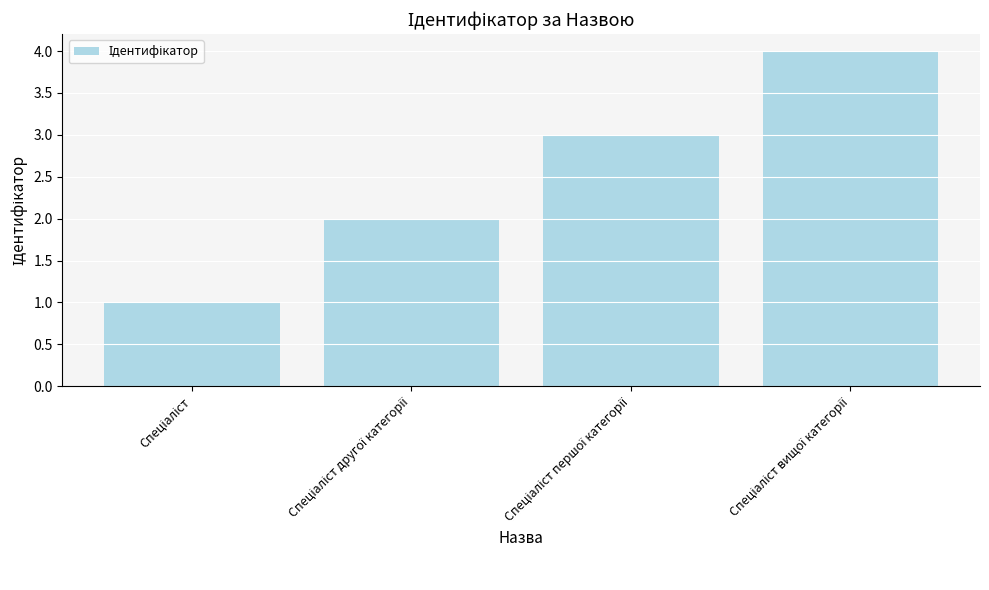

What is the maximum value shown in the chart?

4